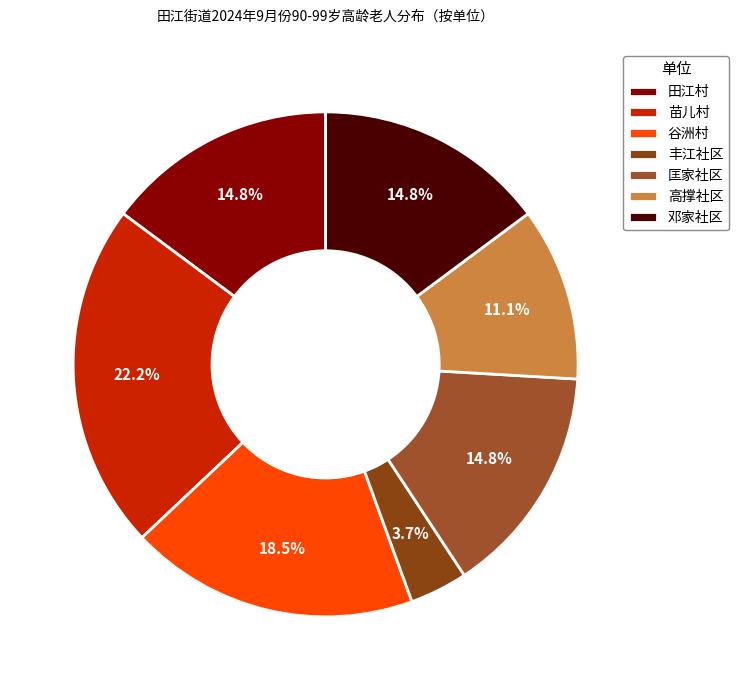

What is the total percentage of 田江村 and 苗儿村?

37.0%